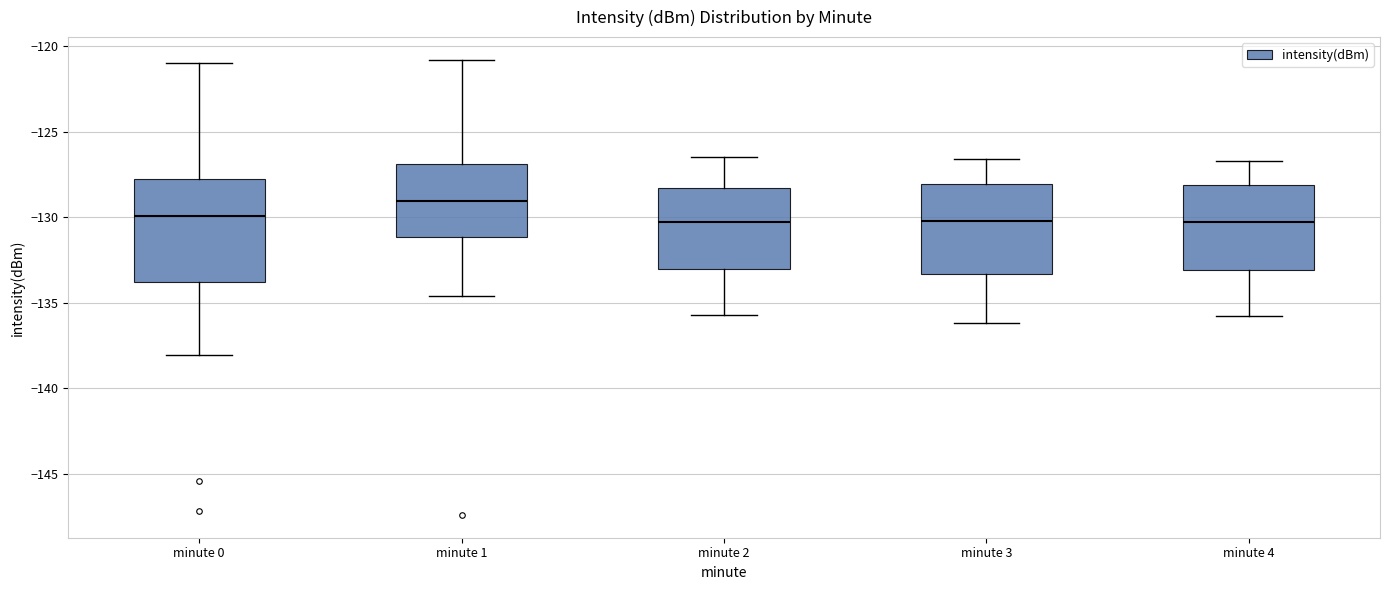

Comparing the boxes themselves (not the whiskers), which one is the tallest?

minute 0